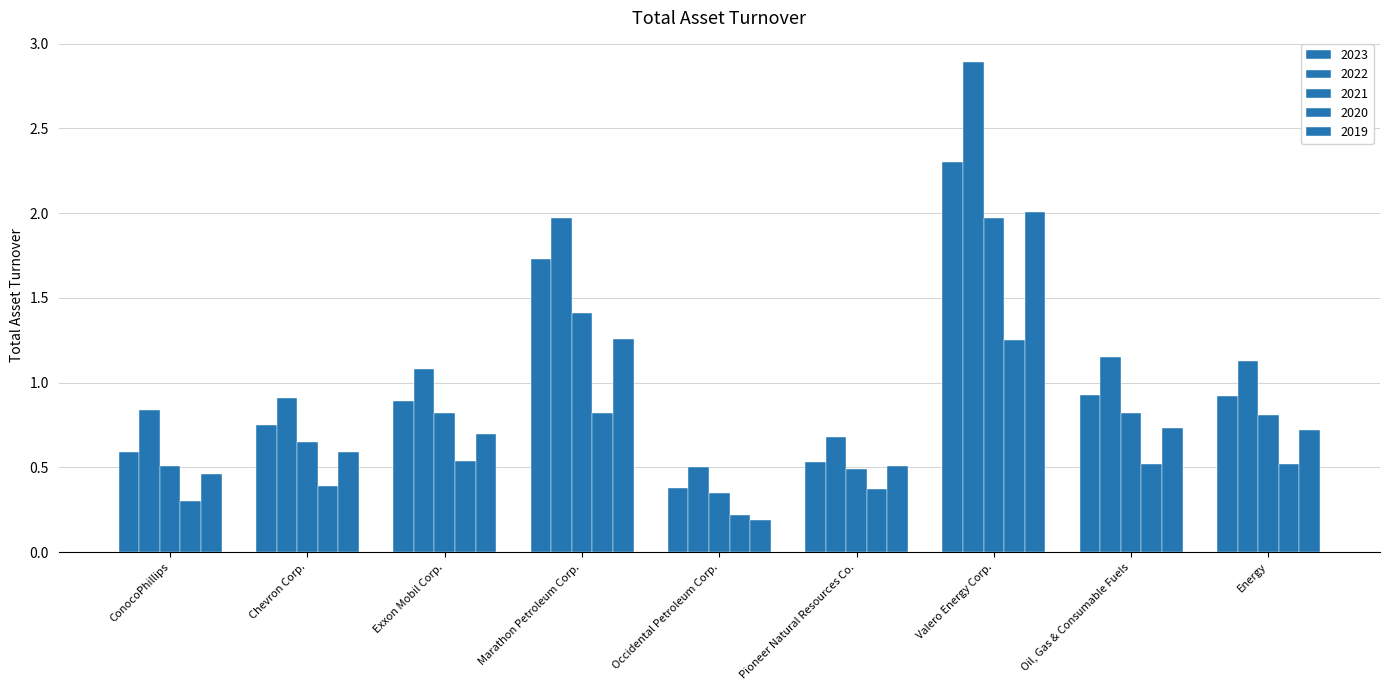

At which category is the sum across all series the highest?

Valero Energy Corp.